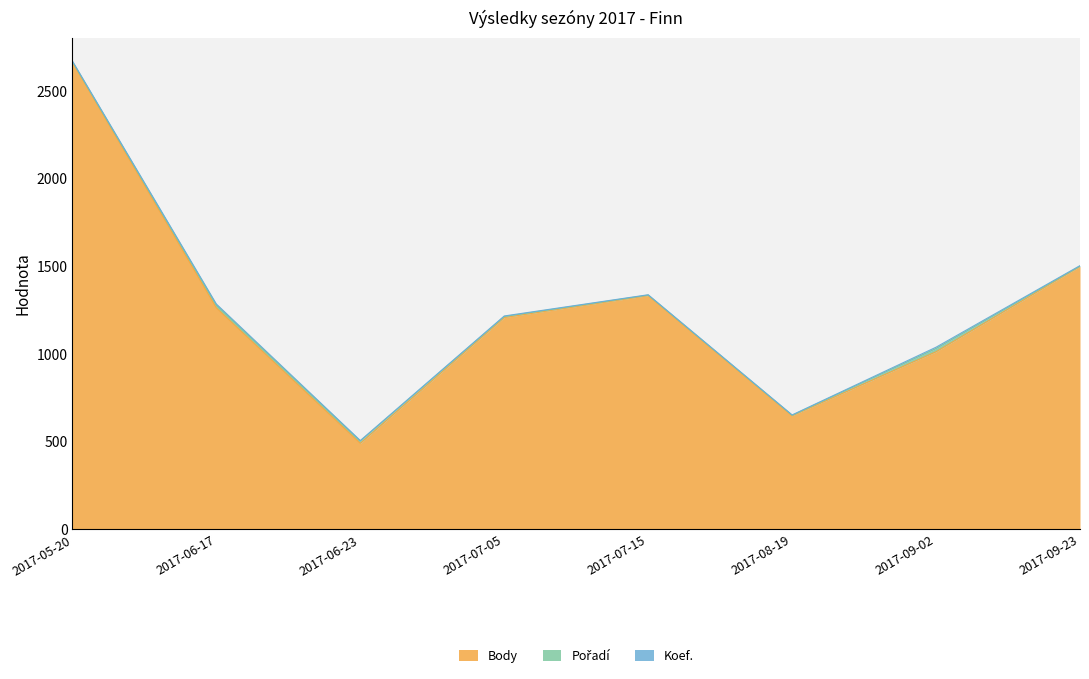

Is the value of Koef. at 2017-09-02 greater than the value of Body at 2017-06-17?

No